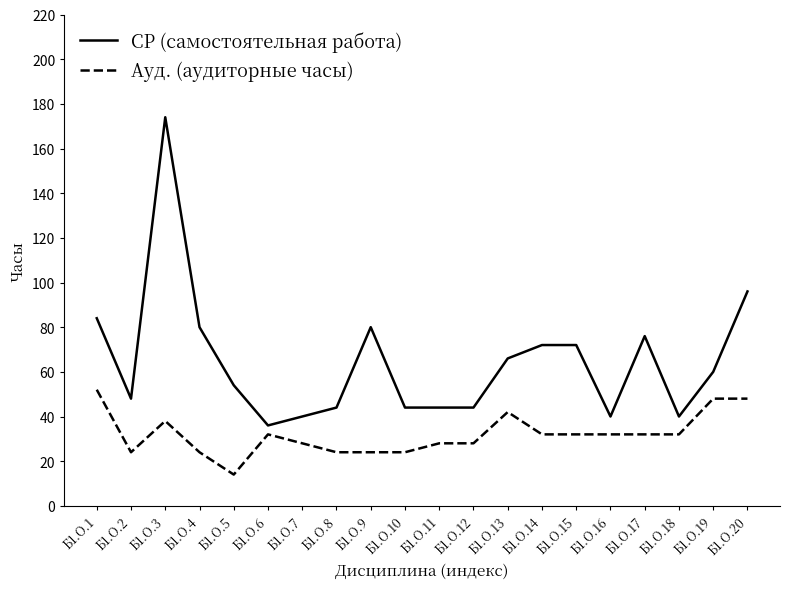

What are all the series names shown in the legend?

СР (самостоятельная работа), Ауд. (аудиторные часы)